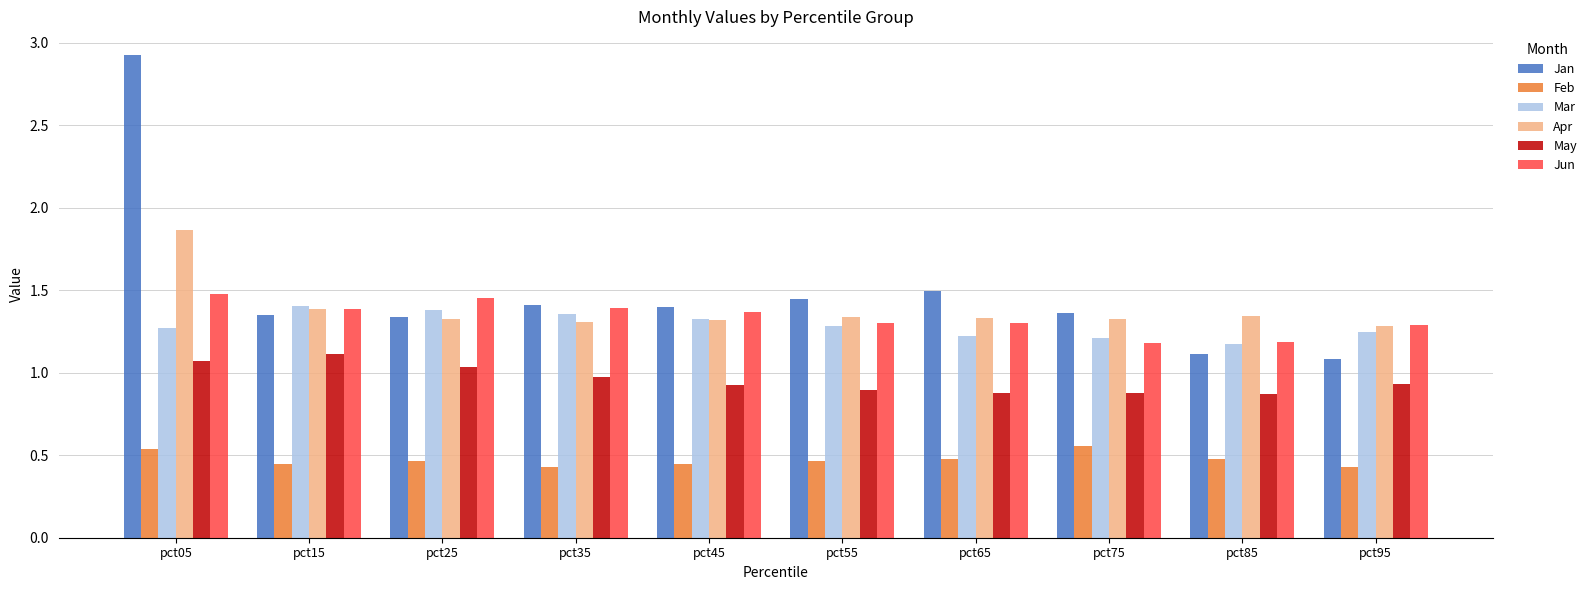

Are the bars horizontal?

No